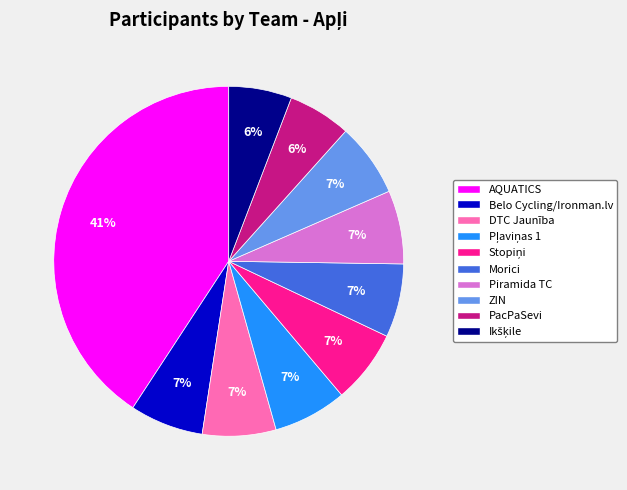

Does ZIN account for over 50% of the chart?

No